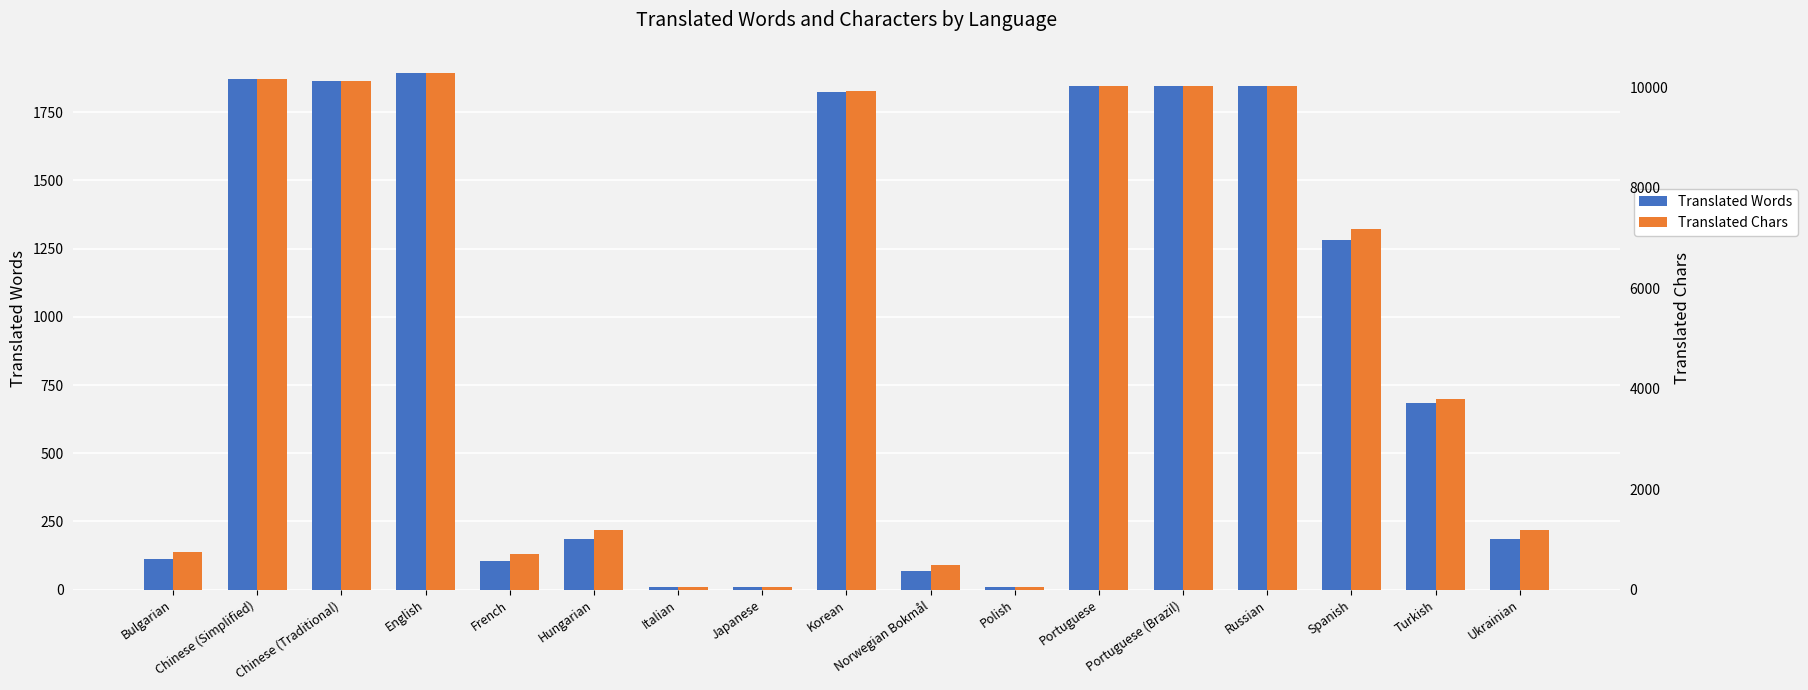

What is the label of the 11th bar from the right?

Italian